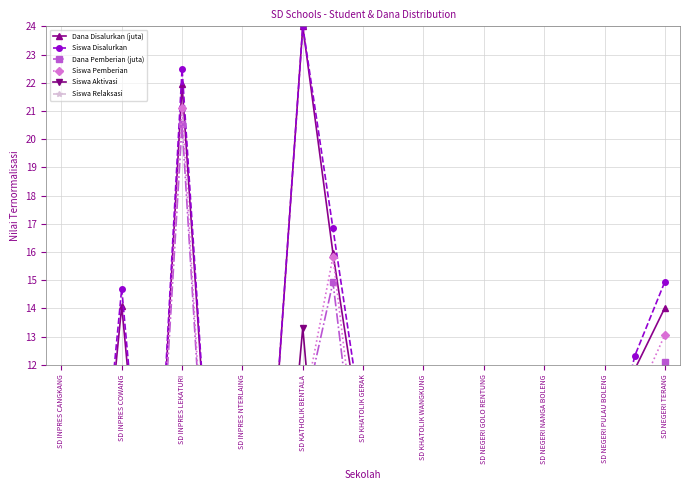

How many data points in Siswa Aktivasi are above 0?

10